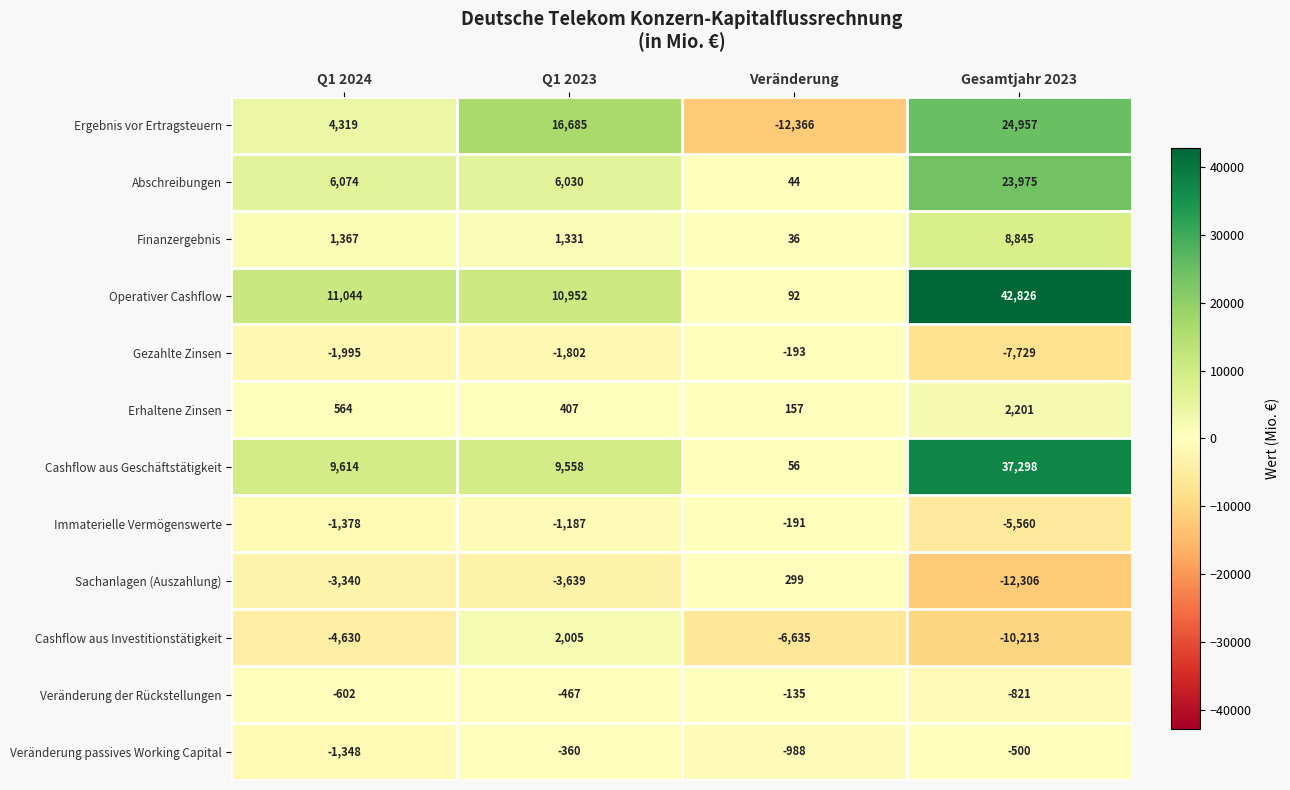

Count the Cashflow aus Investitionstätigkeit values in the range -6635 to 2005.

3